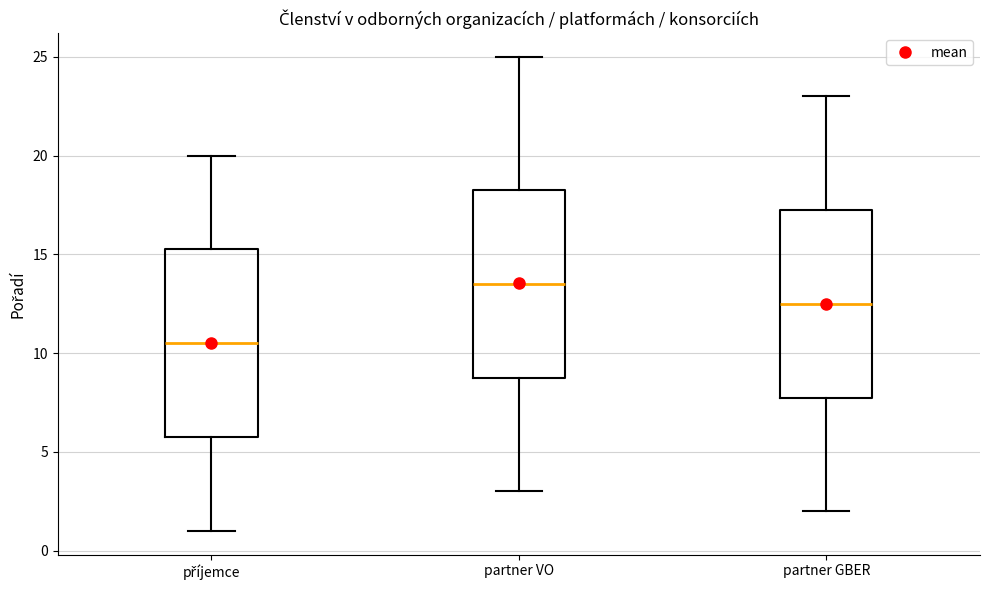

Reading left to right, read every box against the y-axis: the position of its median line, the range the box covers, and the ends of its whiskers. The values are not printed on the chart, so give them approximately, as read against the axis.

příjemce: median 10.5, box 6.0 to 15.5, whiskers 1.0 to 20.0
partner VO: median 13.5, box 9.0 to 18.5, whiskers 3.0 to 25.0
partner GBER: median 12.5, box 8.0 to 17.5, whiskers 2.0 to 23.0